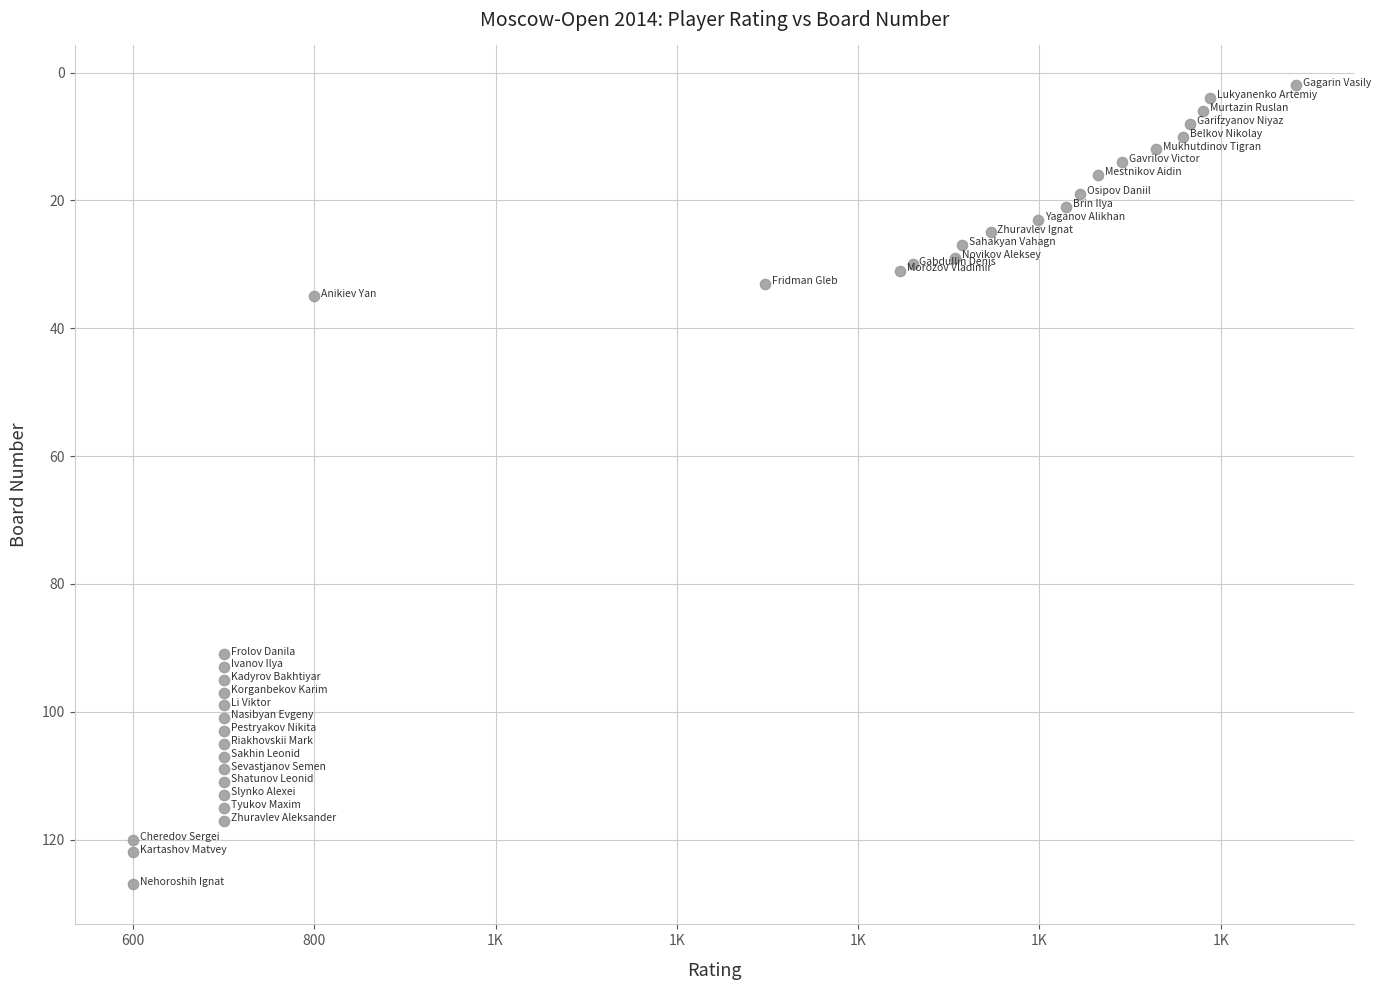

What Y value in the scatter plot is closest to 64?

91